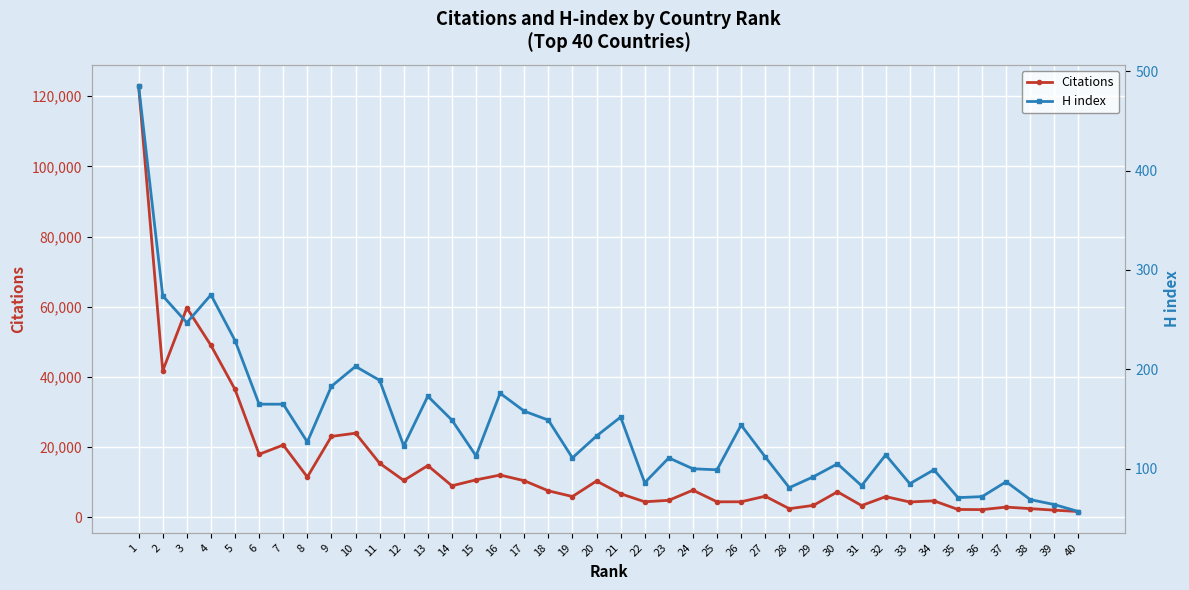

Between 10 and 5, which is larger?

5